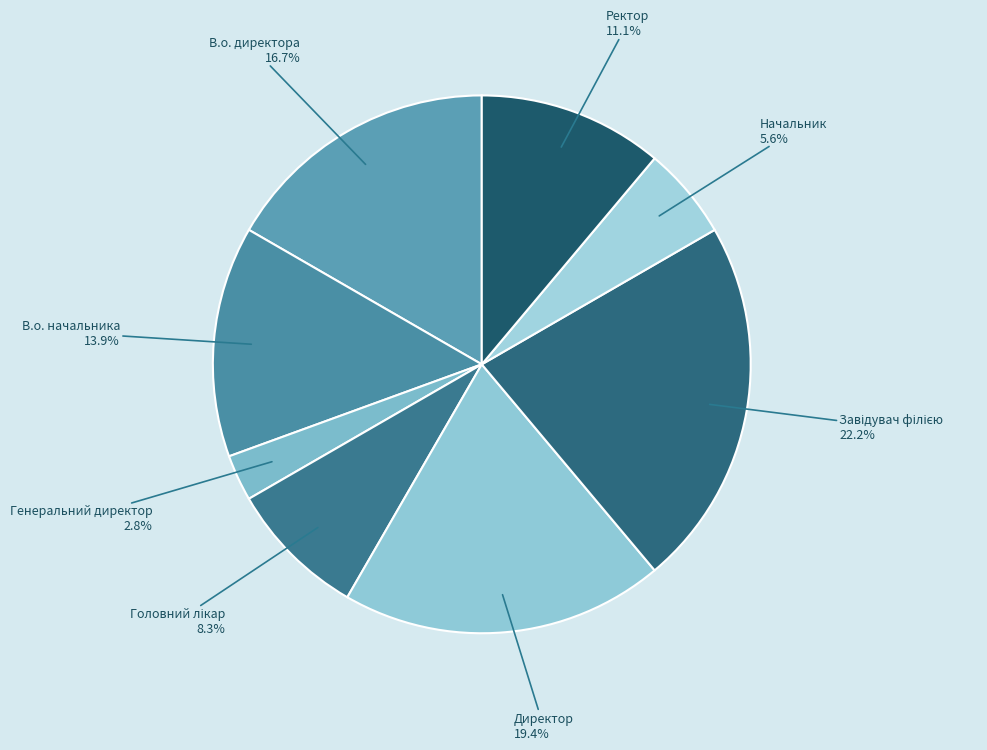

True or false: В.о. директора accounts for 17% of the total.

True